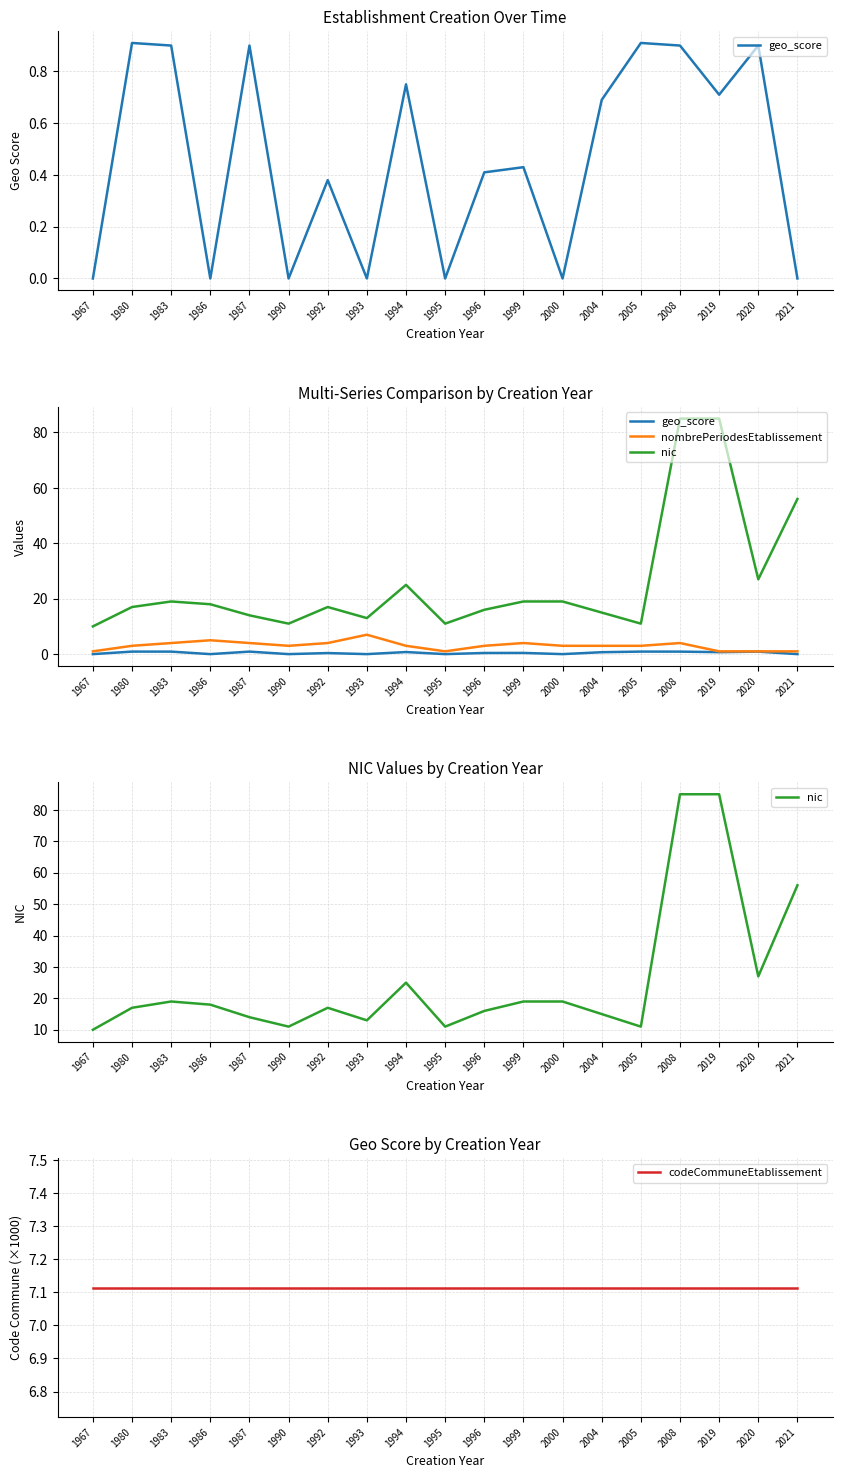

In nic, how many points are higher than both neighbors (excluding endpoints)?

3